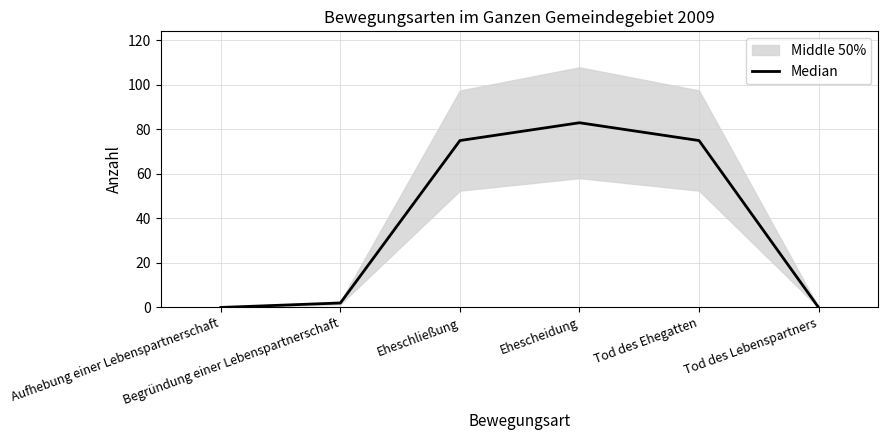

List the labels in order of value, largest first.

Ehescheidung, Eheschließung, Tod des Ehegatten, Begründung einer Lebenspartnerschaft, Aufhebung einer Lebenspartnerschaft, Tod des Lebenspartners